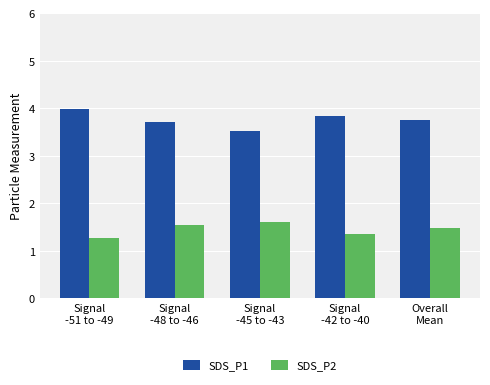

What is the value of the SDS_P1 bar at the 4th from the left?

3.8